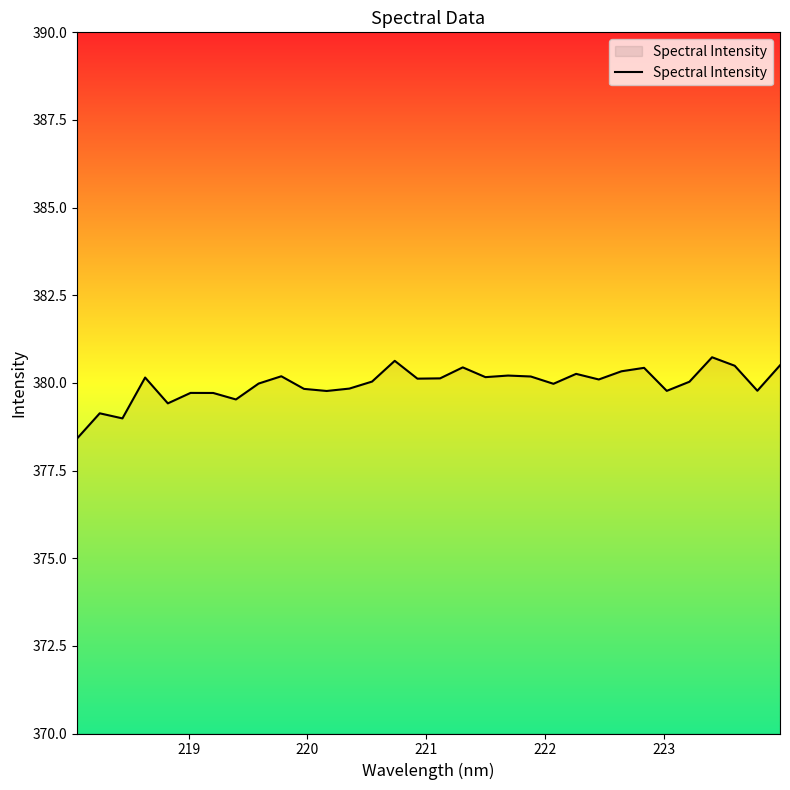

What is the difference between the maximum and minimum values?

2.3